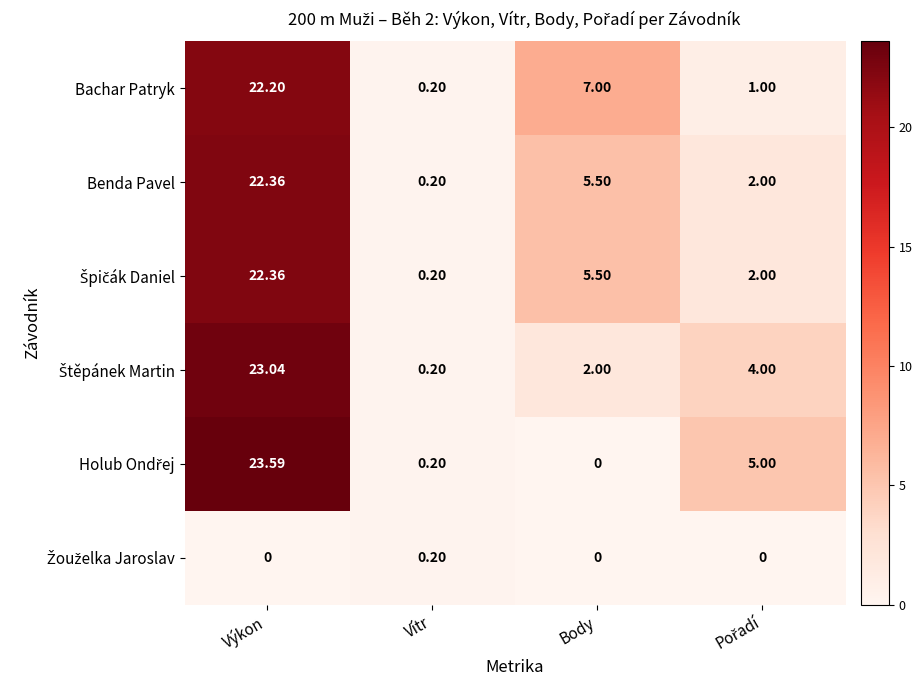

At which label is Benda Pavel closest to 11?

Body